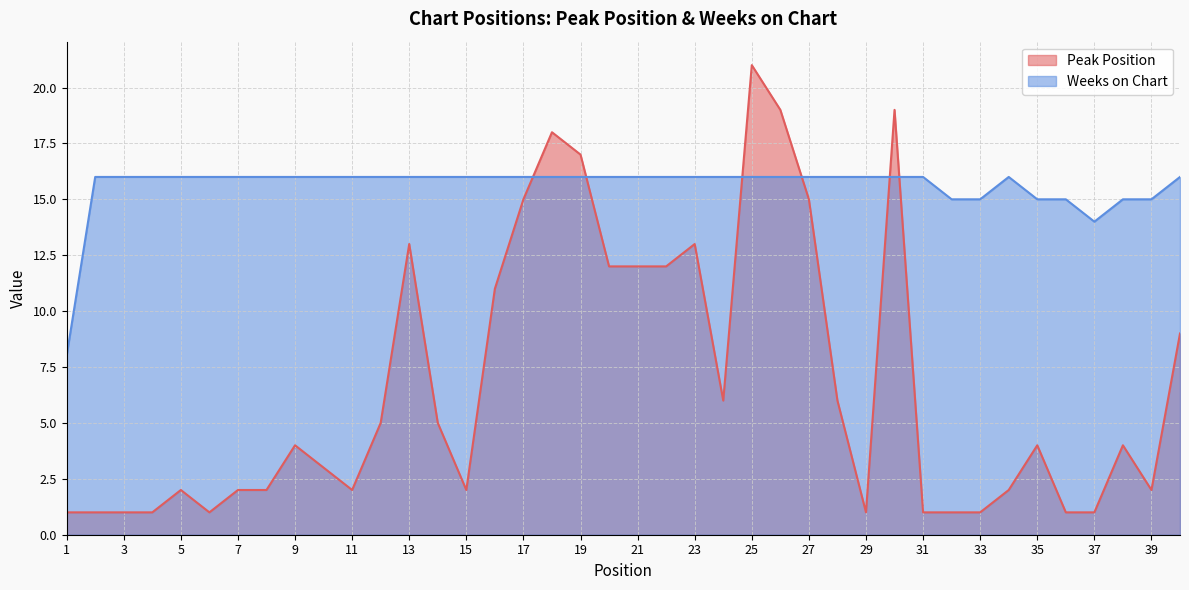

Which label corresponds to the largest value in the chart?

25